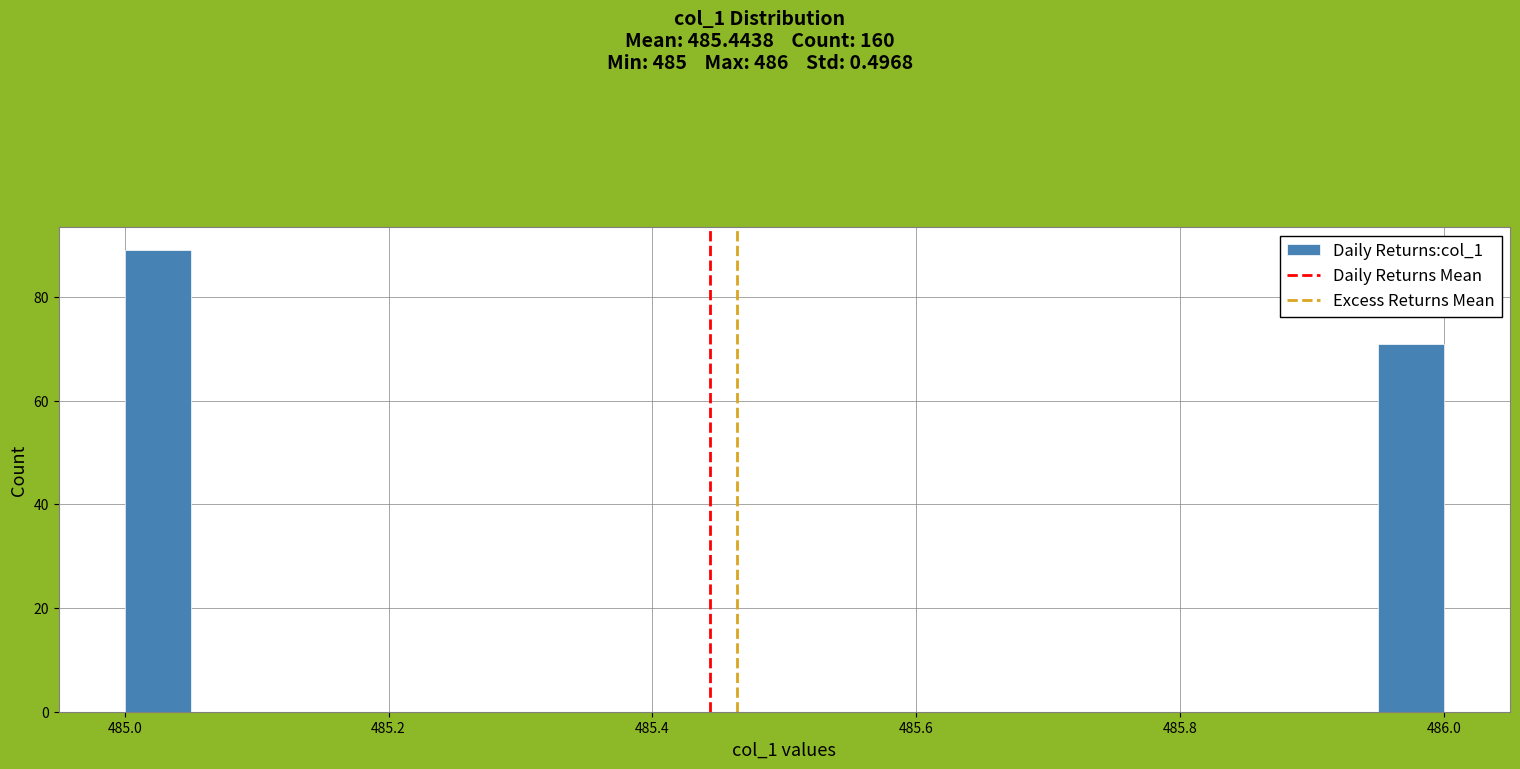

Around what value on the x-axis is the tallest bar? Give the approximate position of its centre, as read against the axis.

485.02